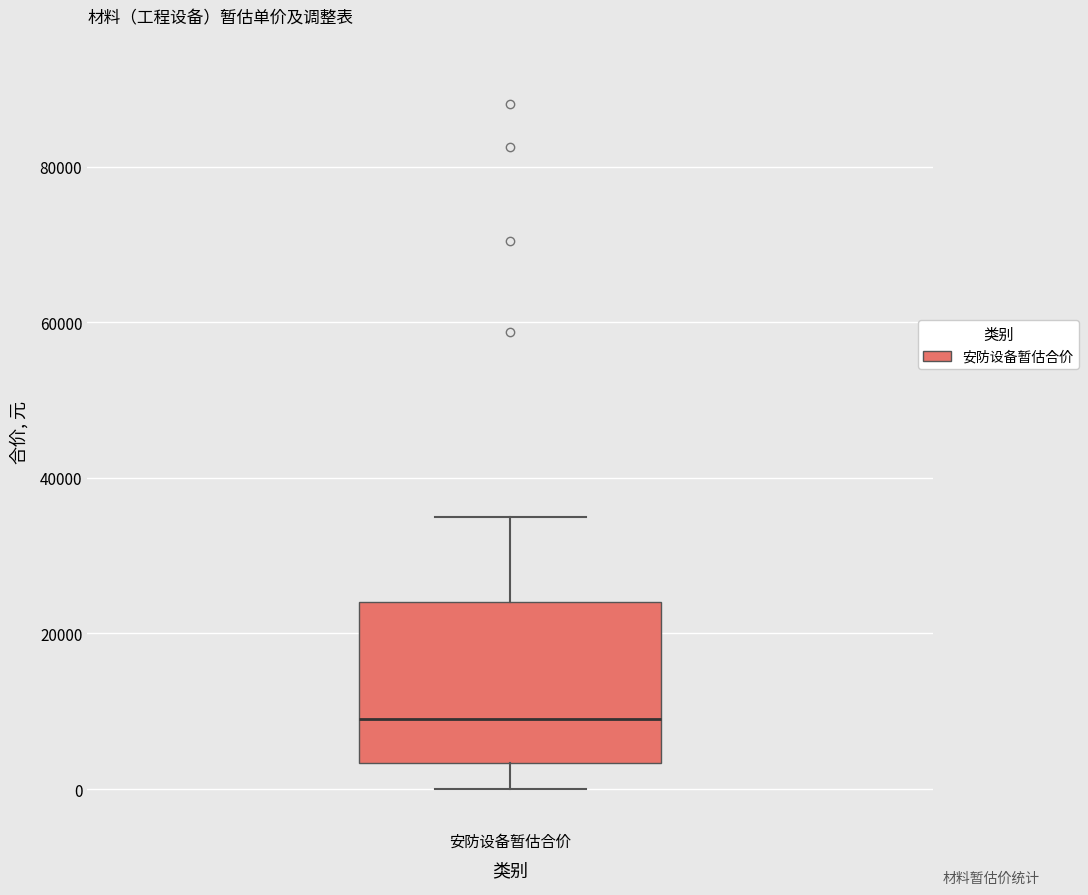

Where does the upper whisker of the box for 安防设备暂估合价 end on the y-axis? The values are not printed on the chart, so give them approximately, as read against the axis.

36000